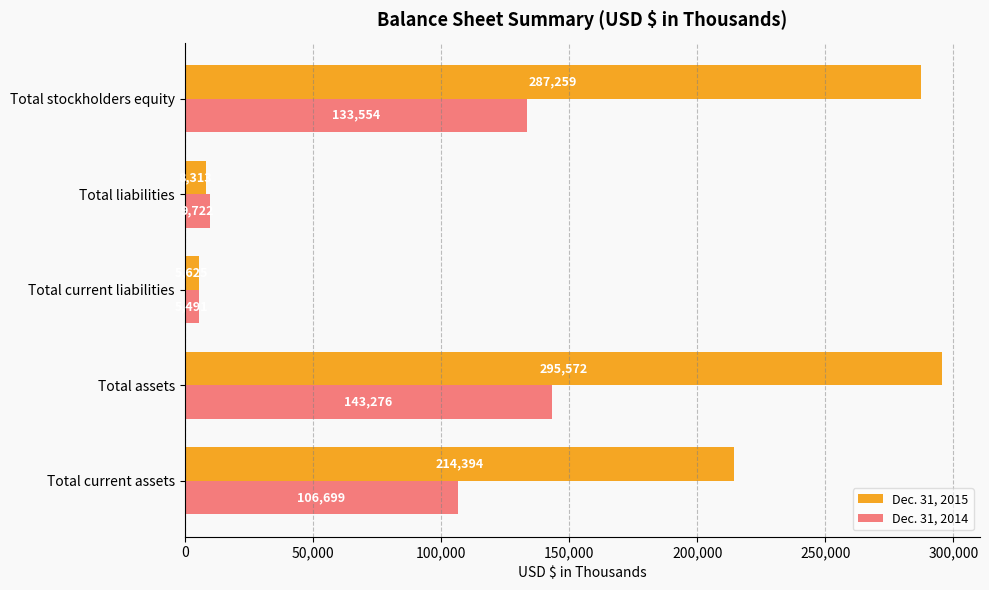

Rank the categories by Dec. 31, 2015 value from lowest to highest.

Total current liabilities, Total liabilities, Total current assets, Total stockholders equity, Total assets